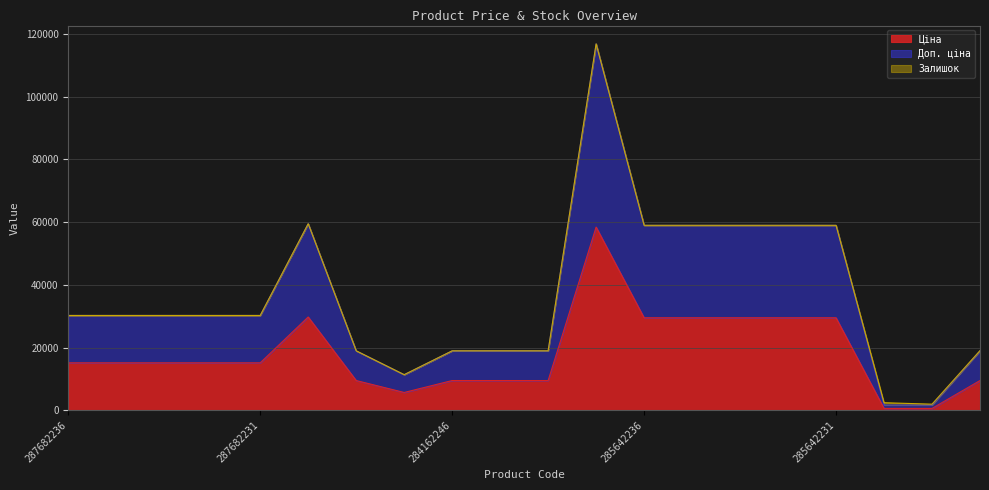

Is it true that Ціна equals 47517.9 at 285642236?

False